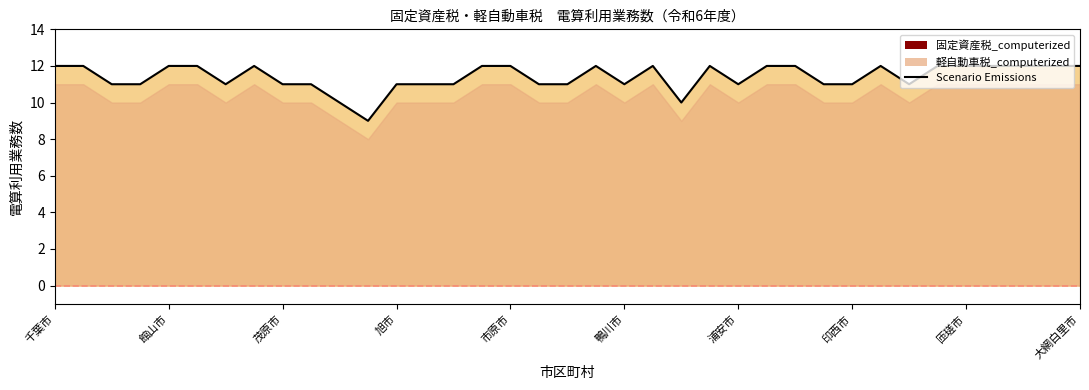

The value at 浦安市 is 7. True or false?

False